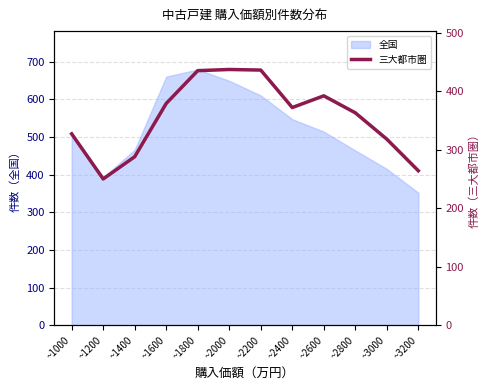

At which category does the chart reach its peak across all series?

~2000